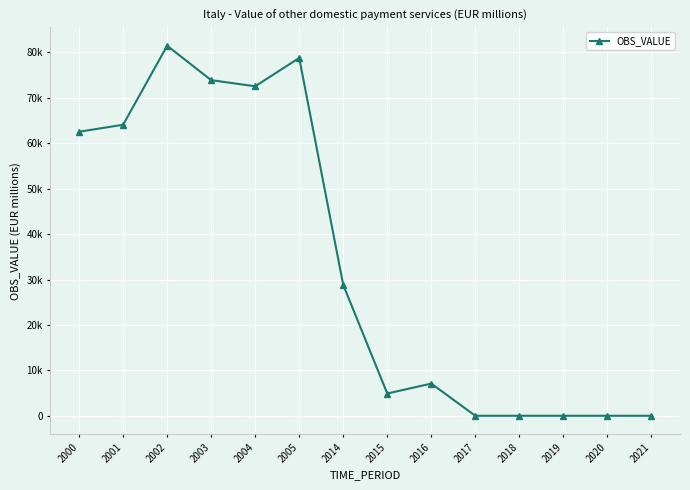

Reading left to right, what are all the values shown in this chart?

62539.4	64076.4	81474.4	73896.1	72549.8	78788.1	28817.0	4899.6	7087.5	0.0	0.0	0.0	0.0	0.0